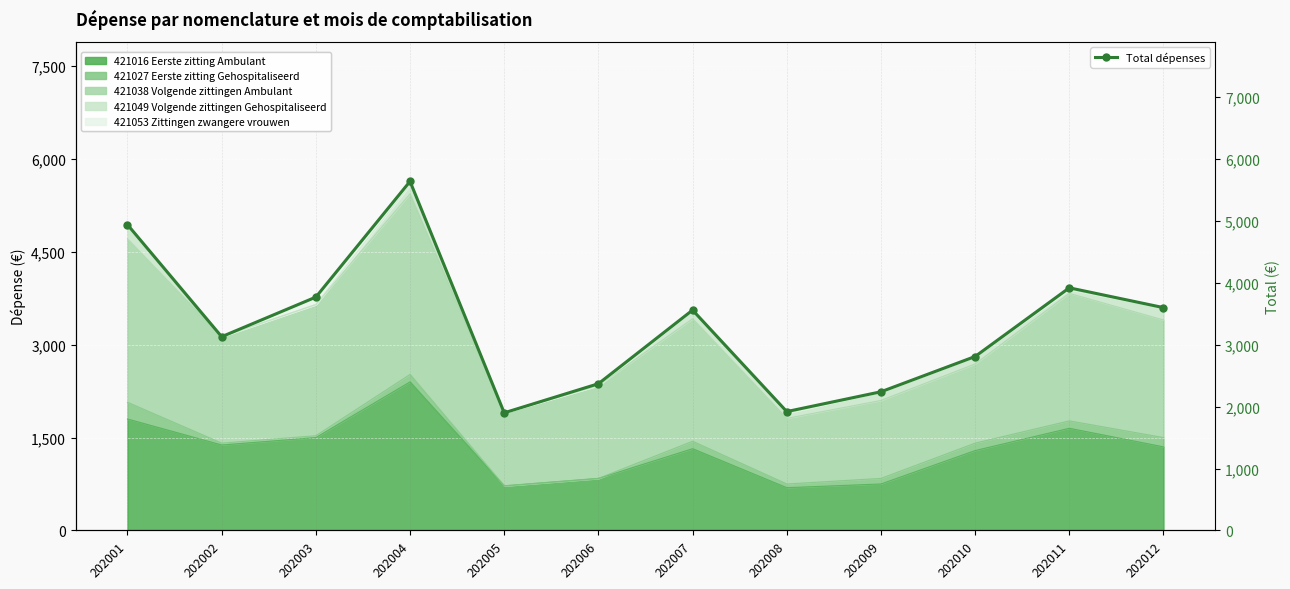

Reading left to right, list all the values displayed in this chart.

202001=4940	202002=3130	202003=3770	202004=5640	202005=1900	202006=2370	202007=3560	202008=1920	202009=2240	202010=2810	202011=3920	202012=3600